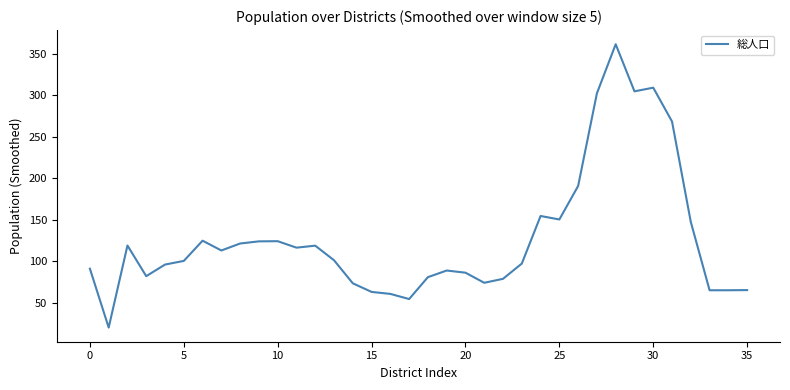

How many values are below 101?

18